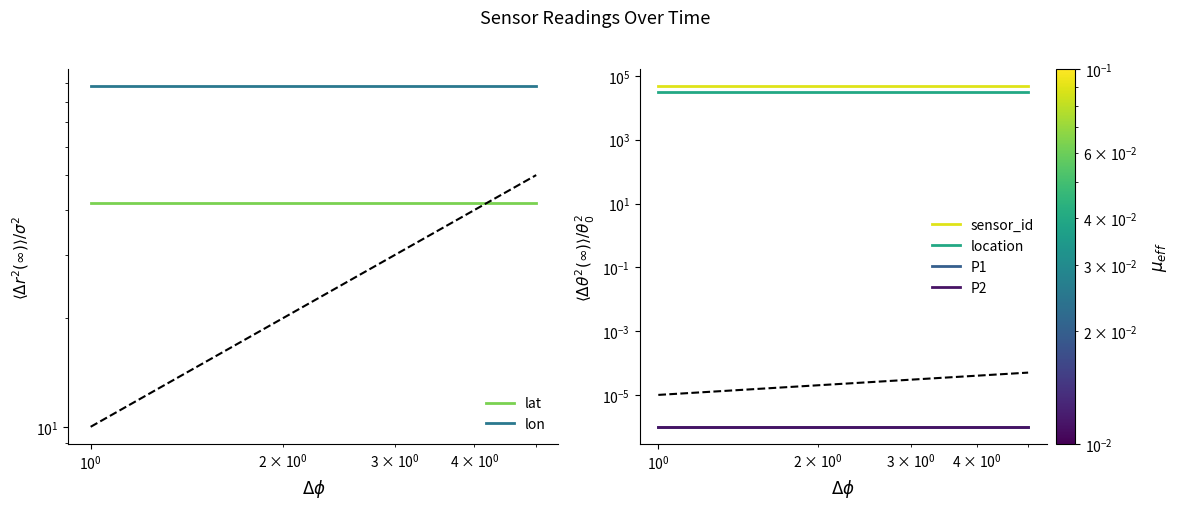

At how many categories does at least one series exceed 27370?

5